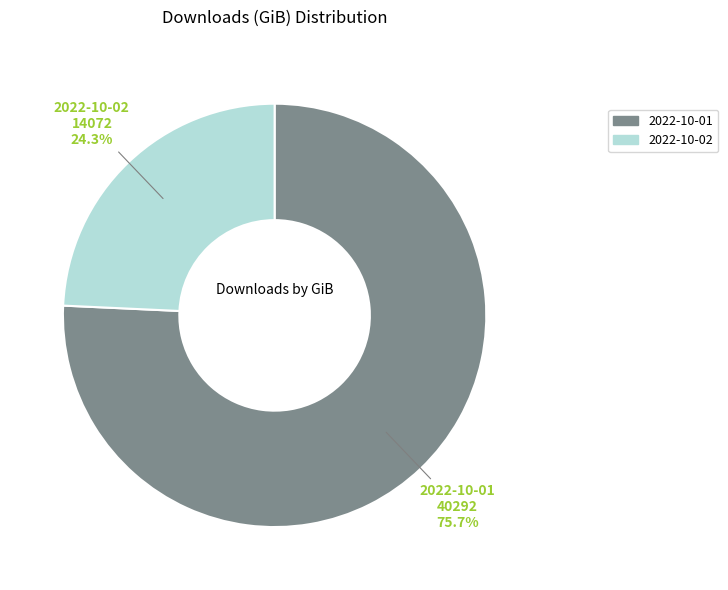

What is the ratio of the value at 2022-10-01 to the value at 2022-10-02?

3.1